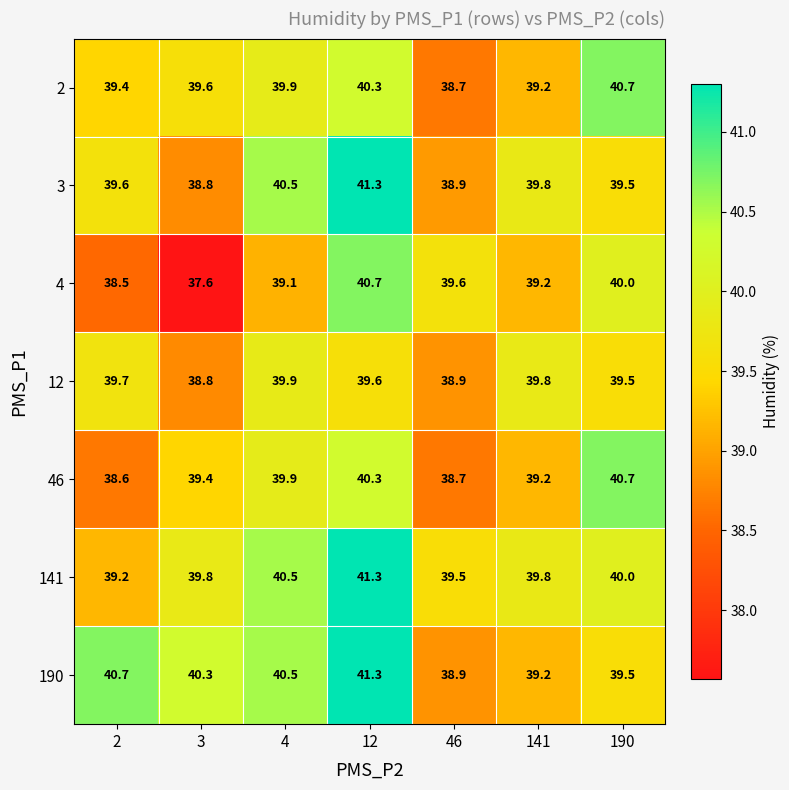

Which series has the widest spread of values?

4